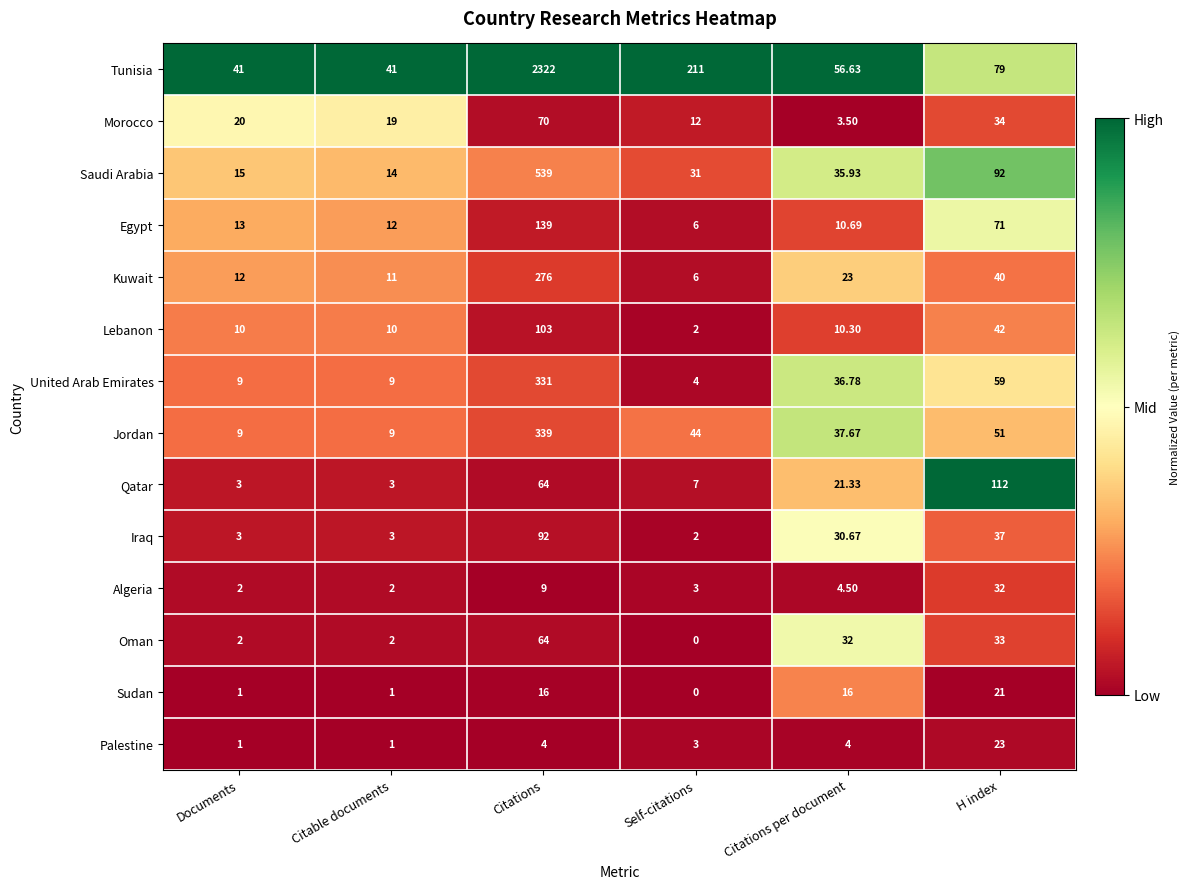

How many data points does each series have?

6